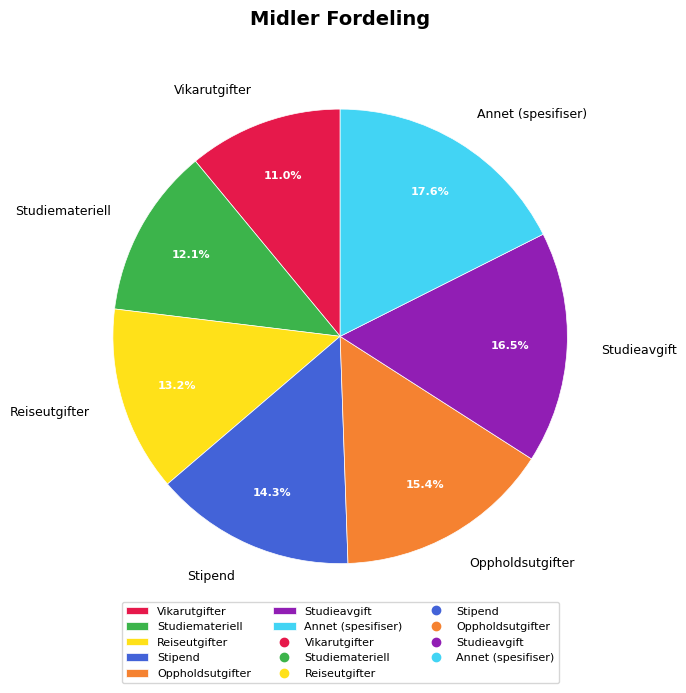

To the nearest percent, what is the average slice percentage?

14%